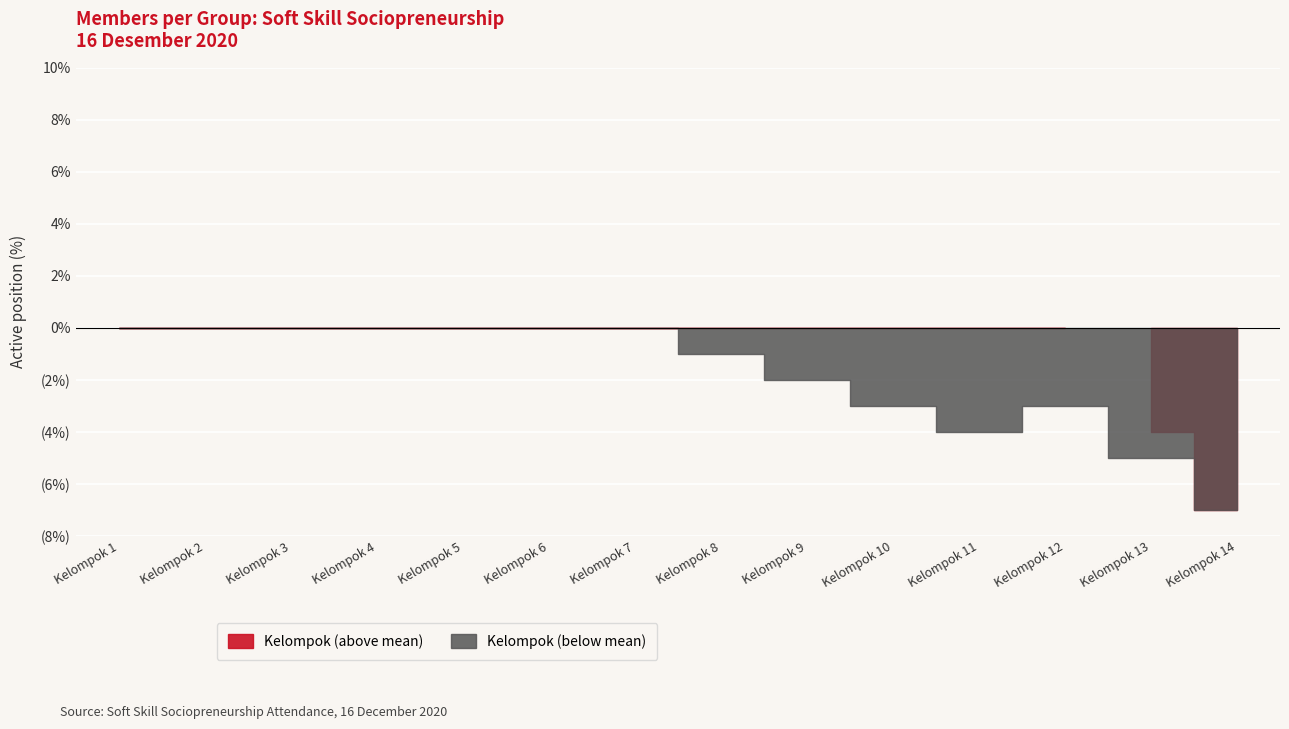

True or false: Kelompok 2 and Kelompok 1 cross at least once.

False